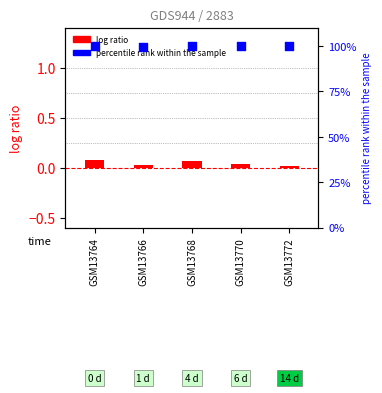

At how many categories does at least one series exceed 1?

5